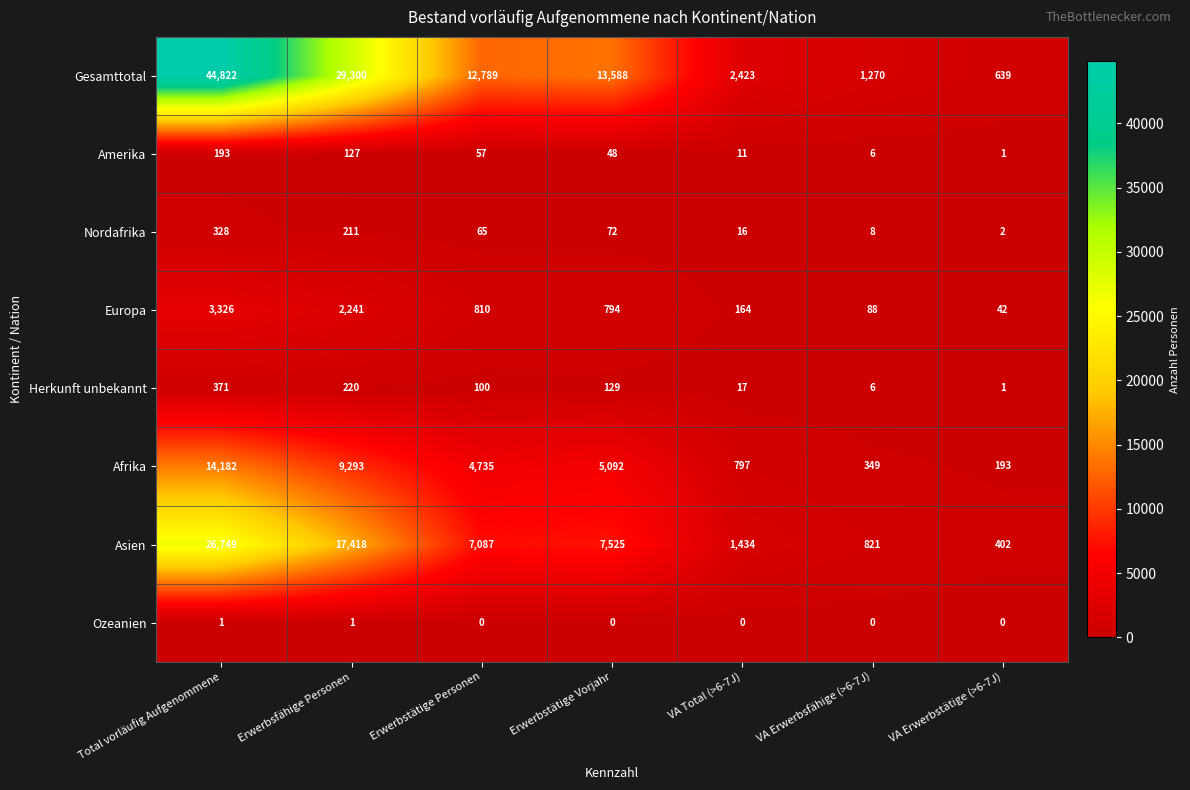

Count the number of data series in this chart.

8